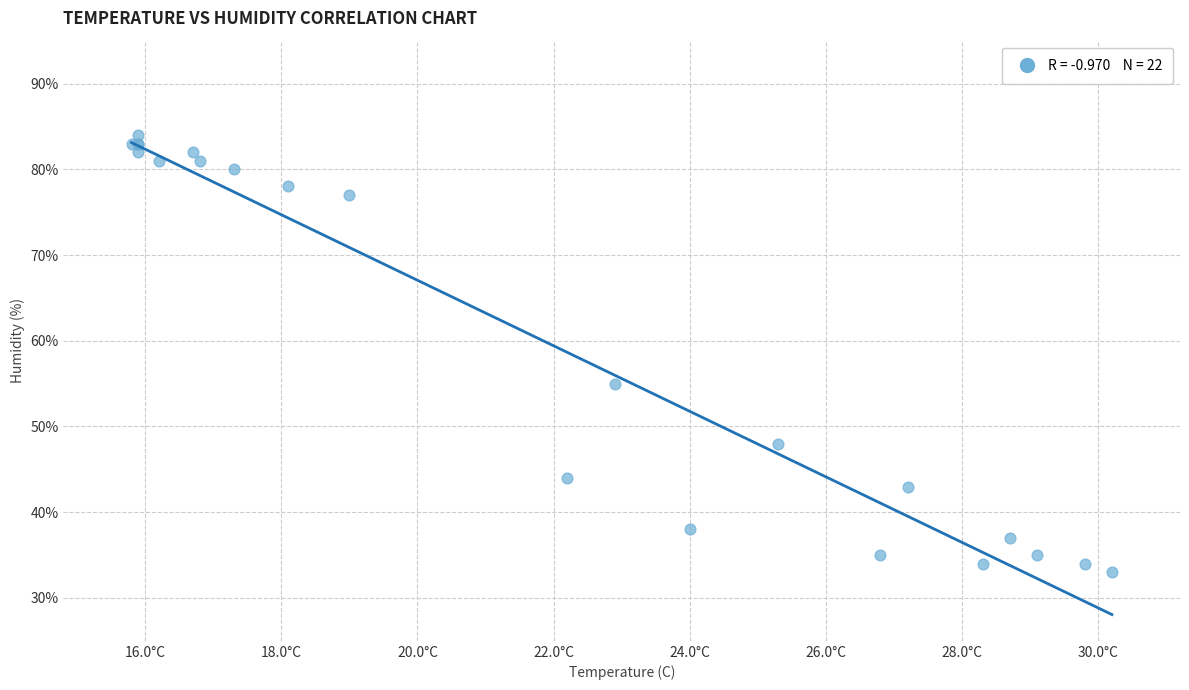

What Y value in the scatter plot is closest to 58?

55